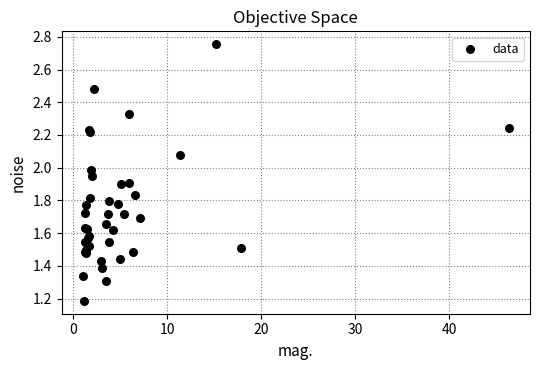

What Y value in the scatter plot is closest to 1?

1.2